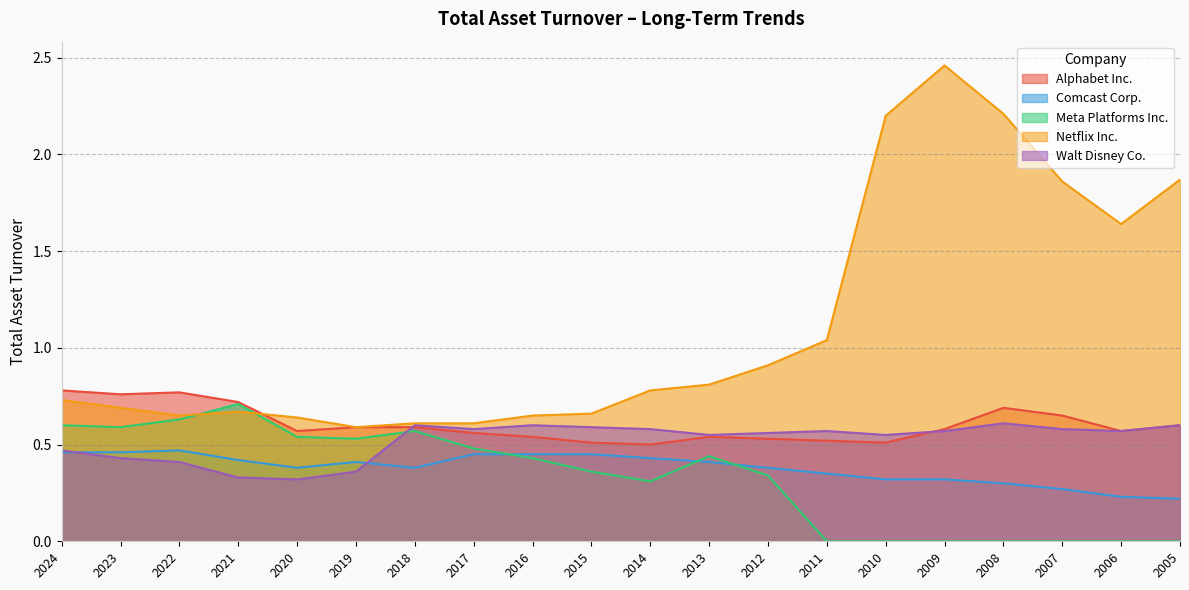

How many lines are shown in the chart?

5